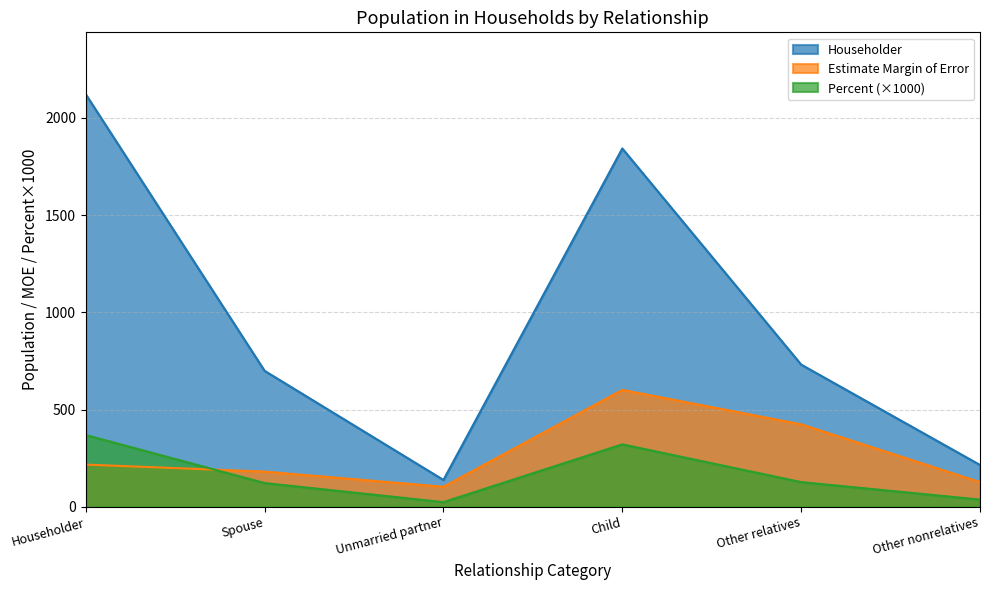

What is the label of the 3rd point from the left?

Unmarried partner